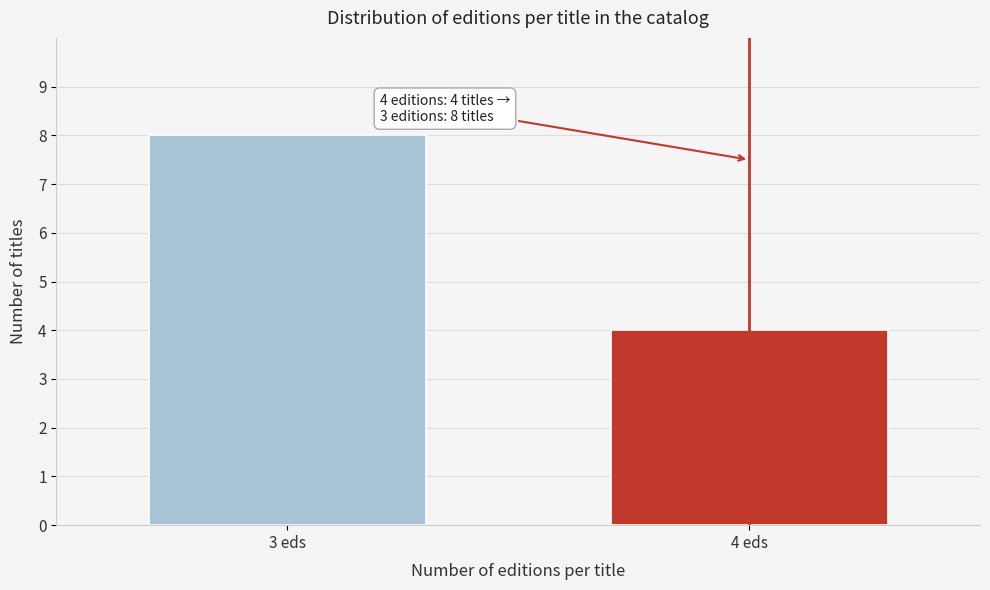

Reading left to right, extract all data points from this chart.

8	4